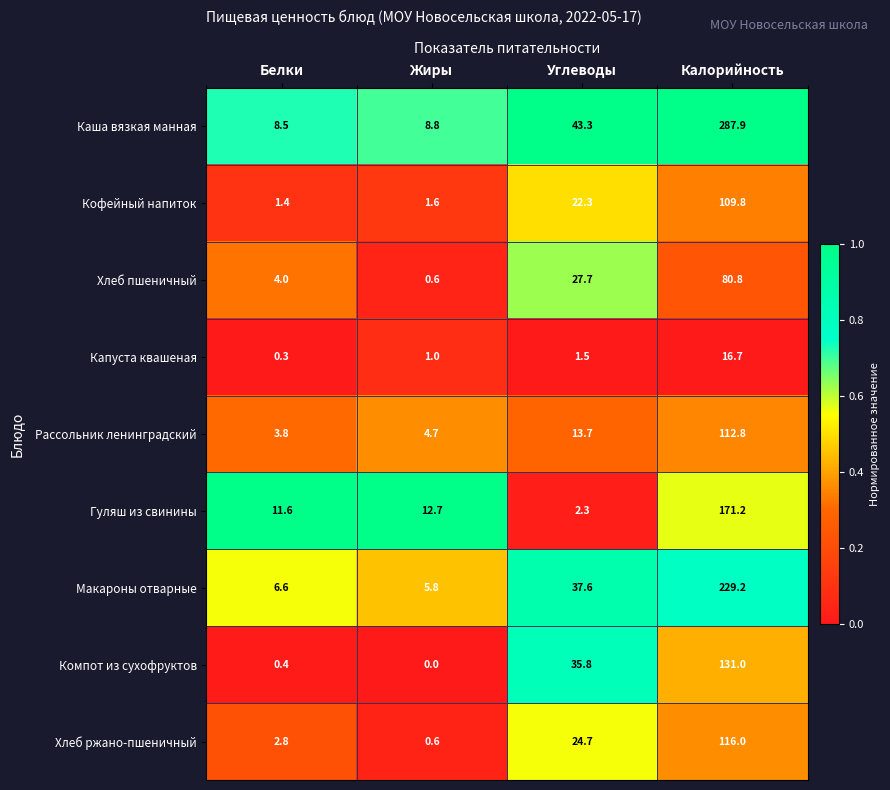

What is the average value of the Кофейный напиток series?

33.8